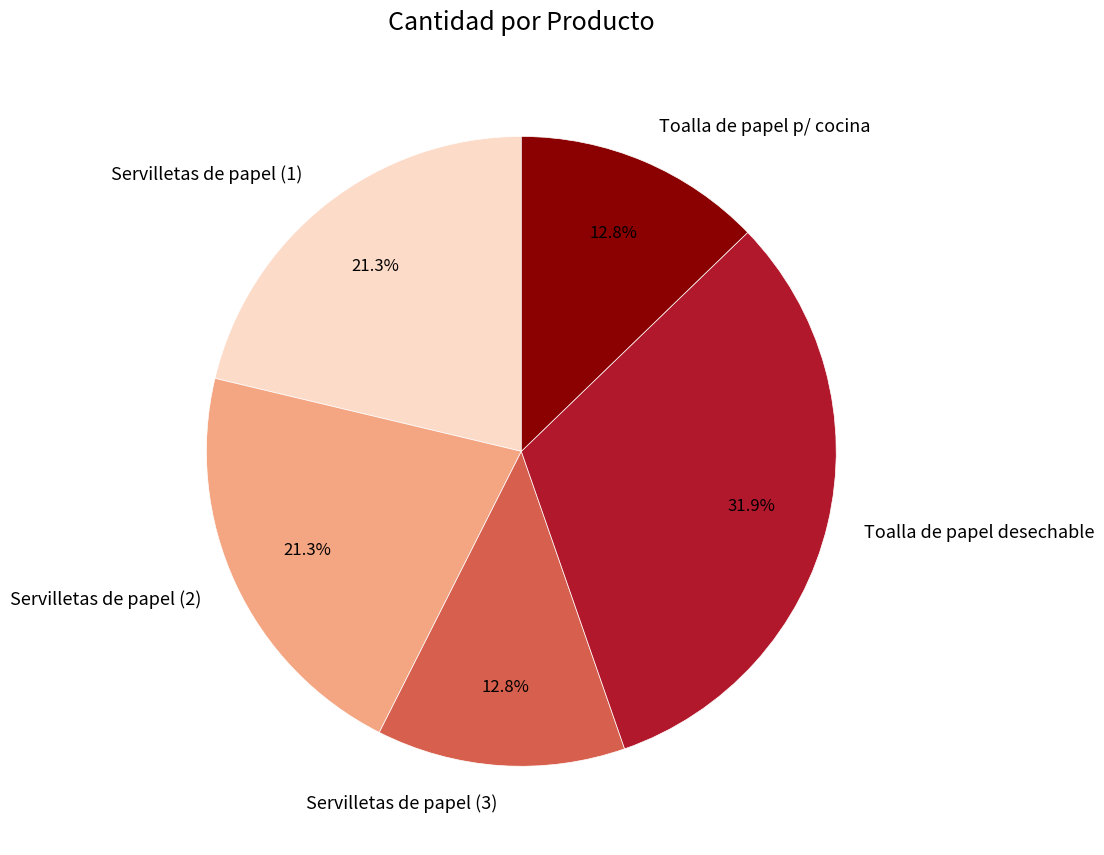

Count the number of slices in the pie.

5